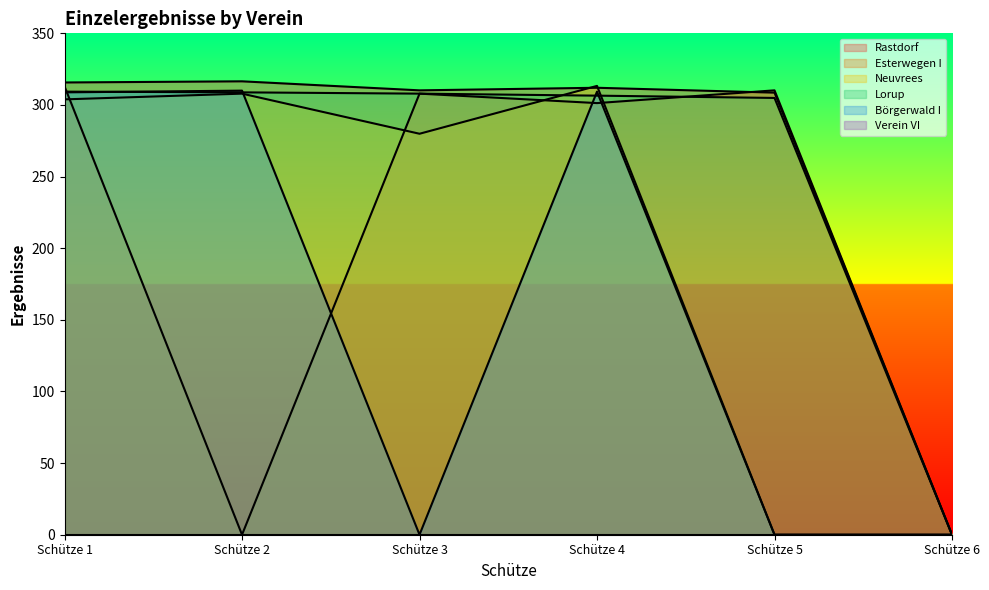

How many data points in Börgerwald I are less than 308?

3